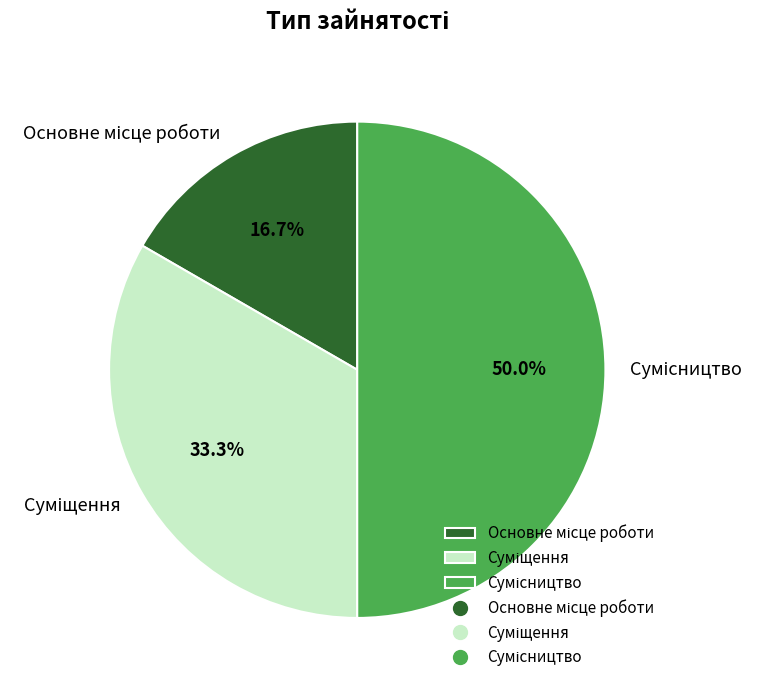

Rank the categories by value from lowest to highest.

Основне місце роботи, Суміщення, Сумісництво